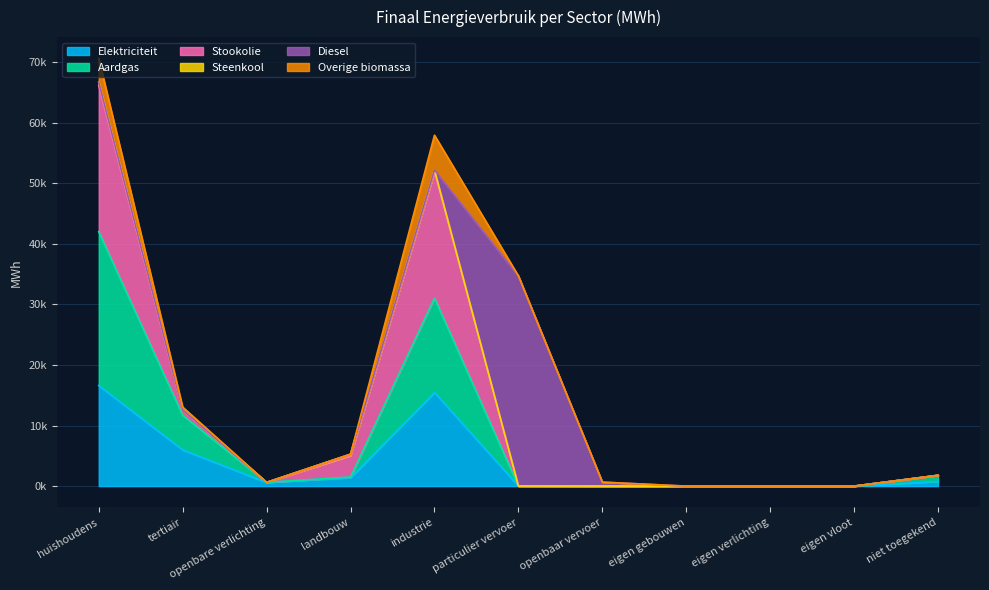

The value of Stookolie at particulier vervoer is 30.7. True or false?

False